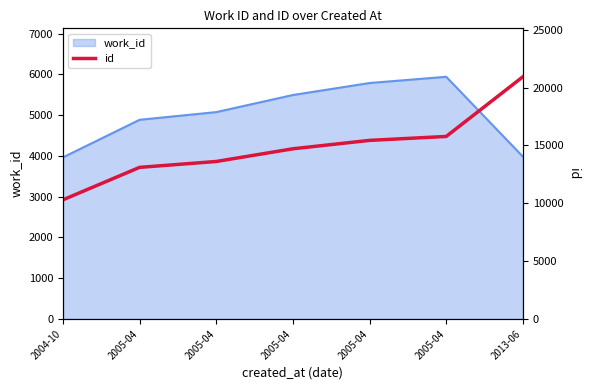

How many data points are above 14711?

3